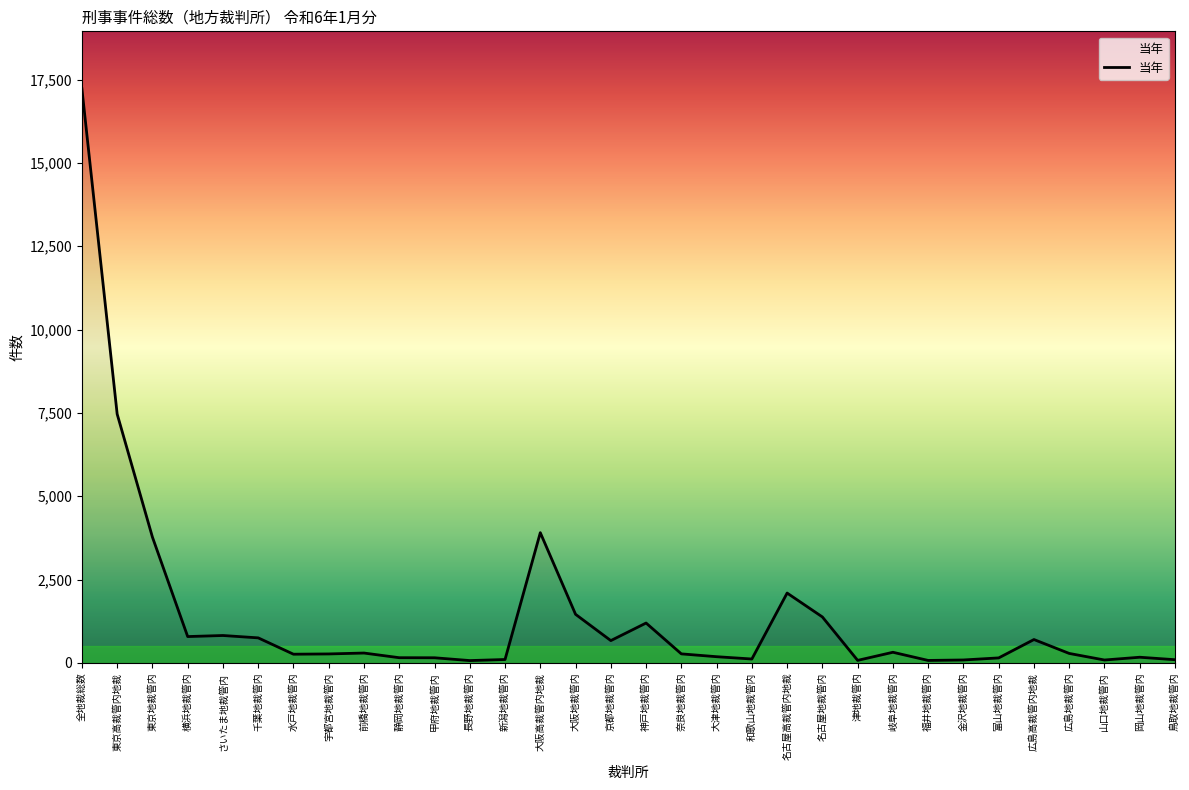

What is the sum of the values at 水戸地裁管内 and 和歌山地裁管内?

382